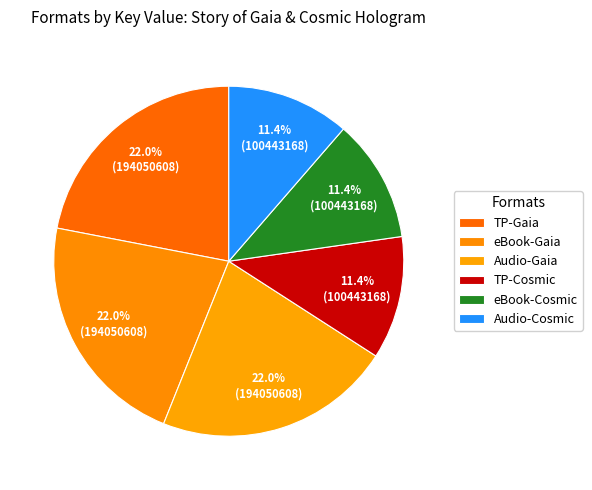

How many slices are in this pie chart?

6